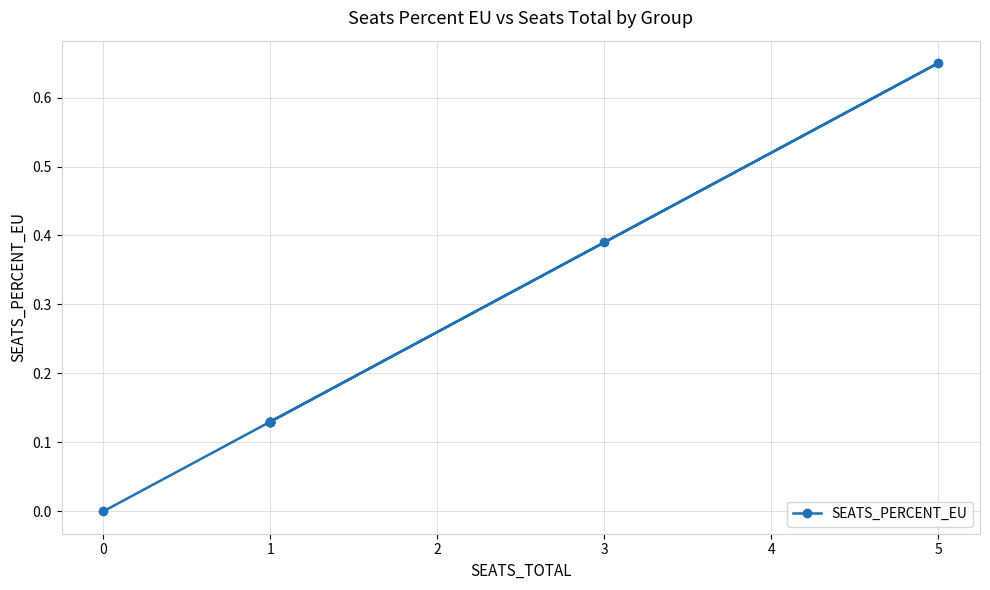

How many interior local peaks (higher than both neighbors) does the data have?

1